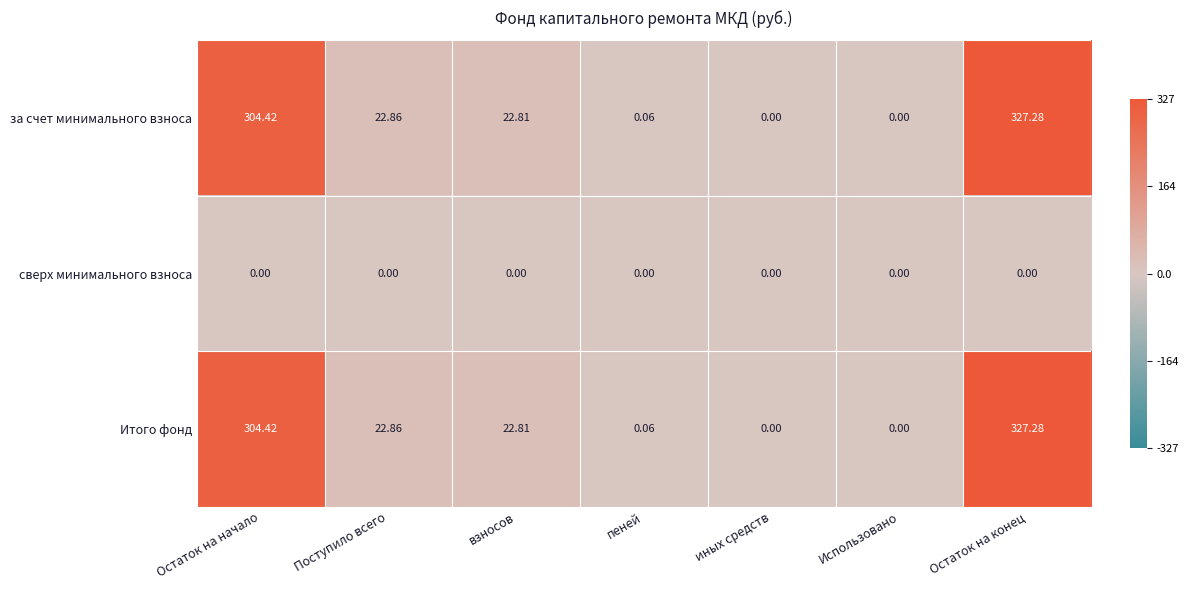

Is the value of сверх минимального взноса at пеней greater than the value of Итого фонд at Остаток на конец?

No